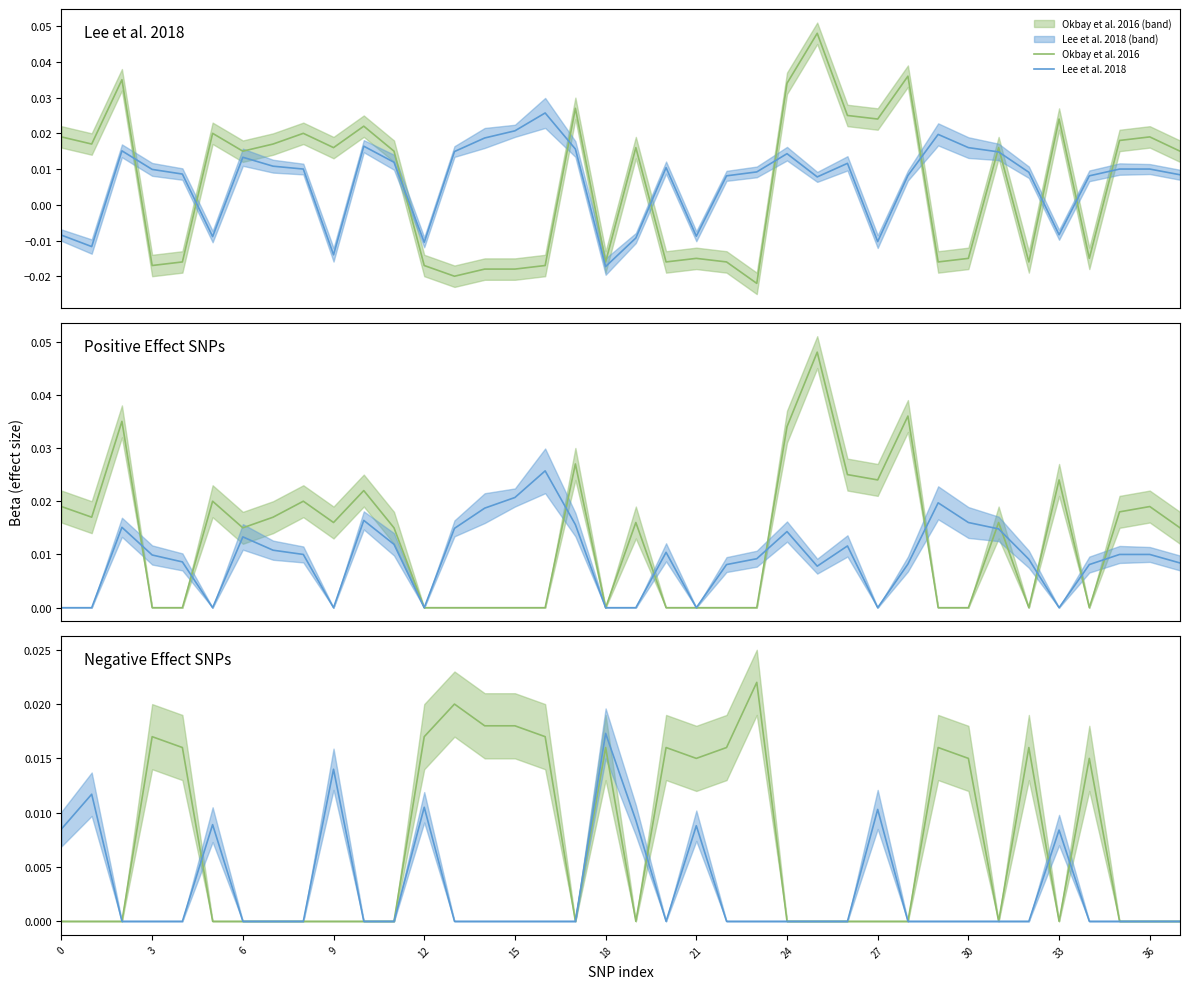

At which category does Okbay et al. 2016 reach its first local valley?

17